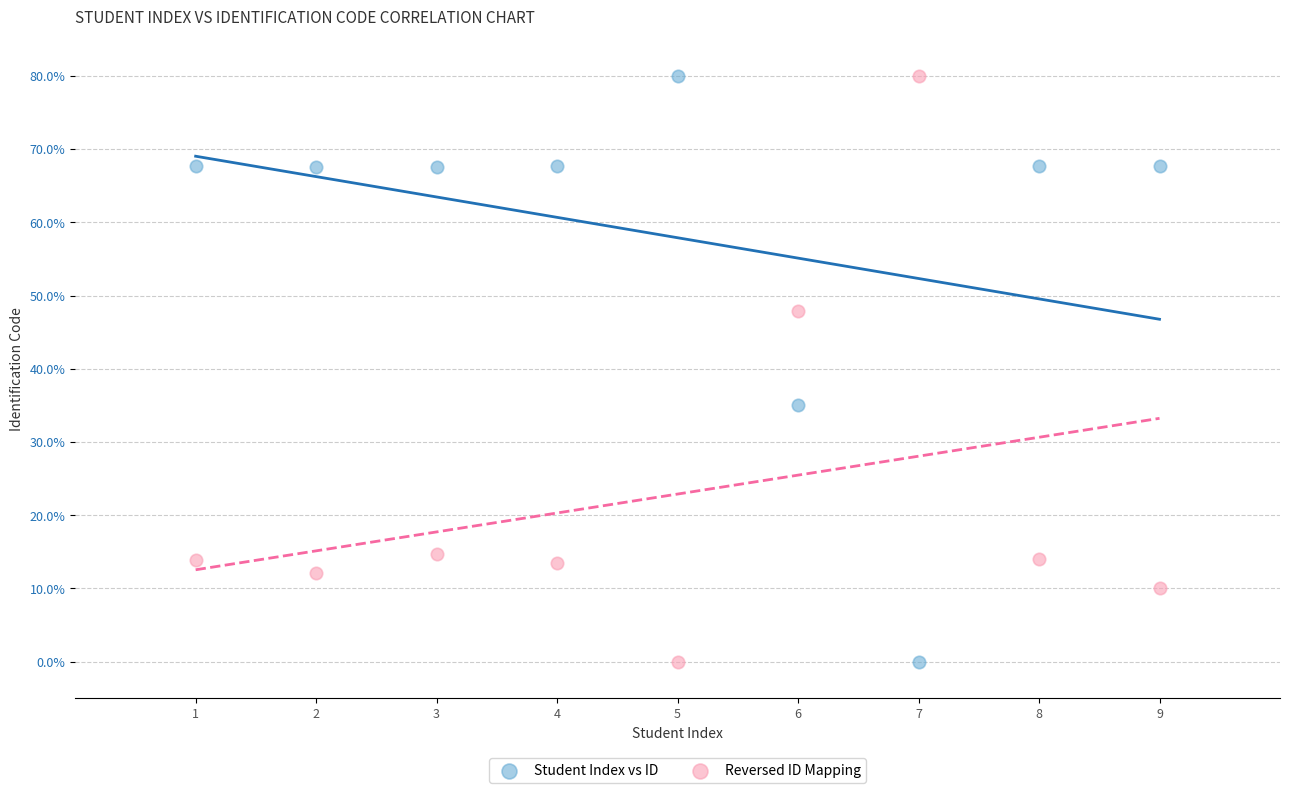

What are all the series names shown in the legend?

Student Index vs ID, Reversed ID Mapping